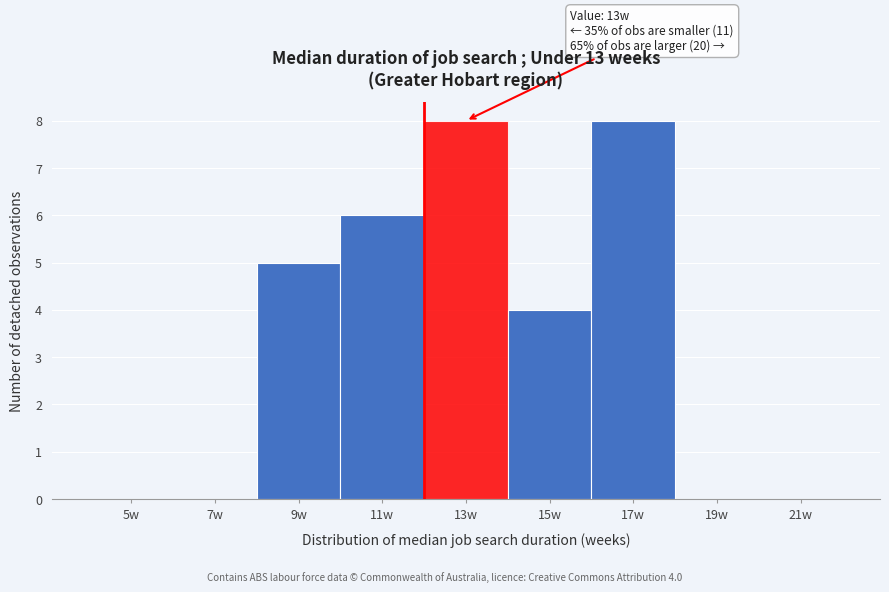

Reading left to right, list all the values displayed in this chart.

5w=0	7w=0	9w=5	11w=6	13w=8	15w=4	17w=8	19w=0	21w=0